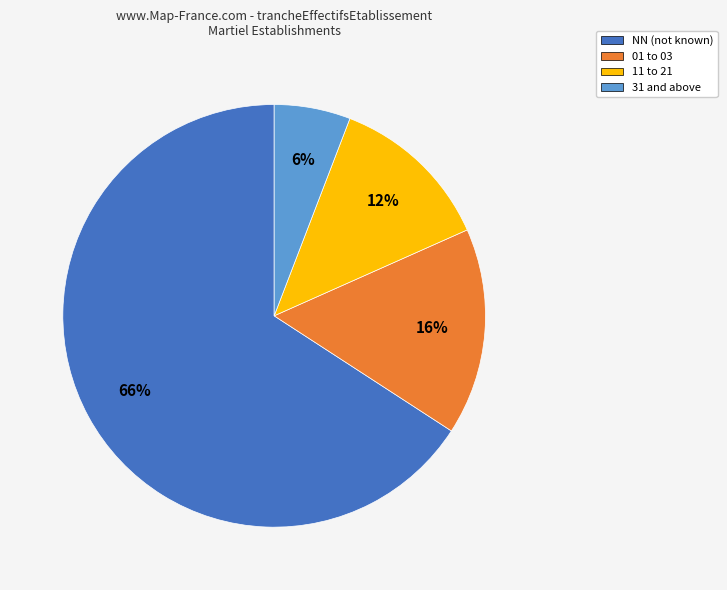

Does any single category account for the majority?

Yes